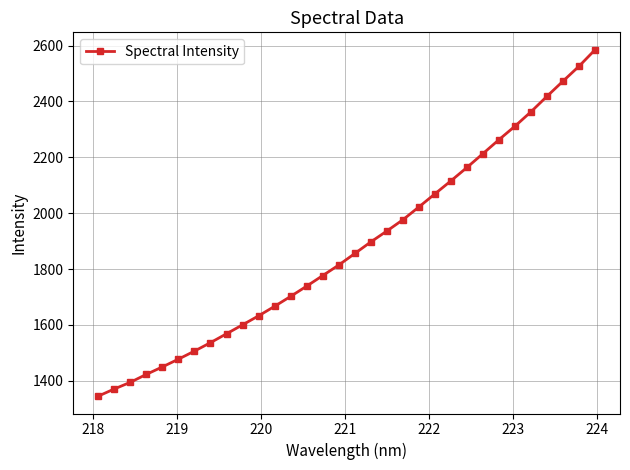

What is the value of the 11th point from the left?

1632.8